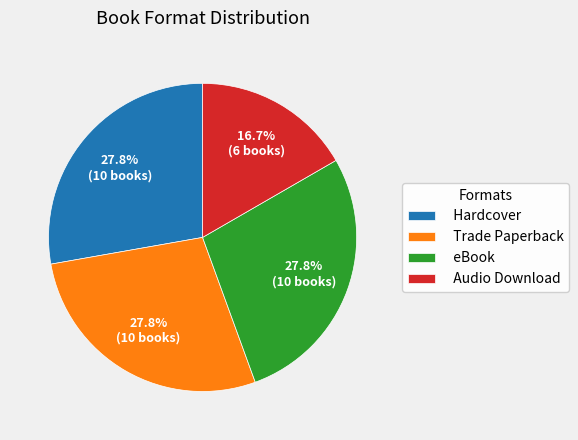

How much of the chart is everything except Hardcover?

72.2%